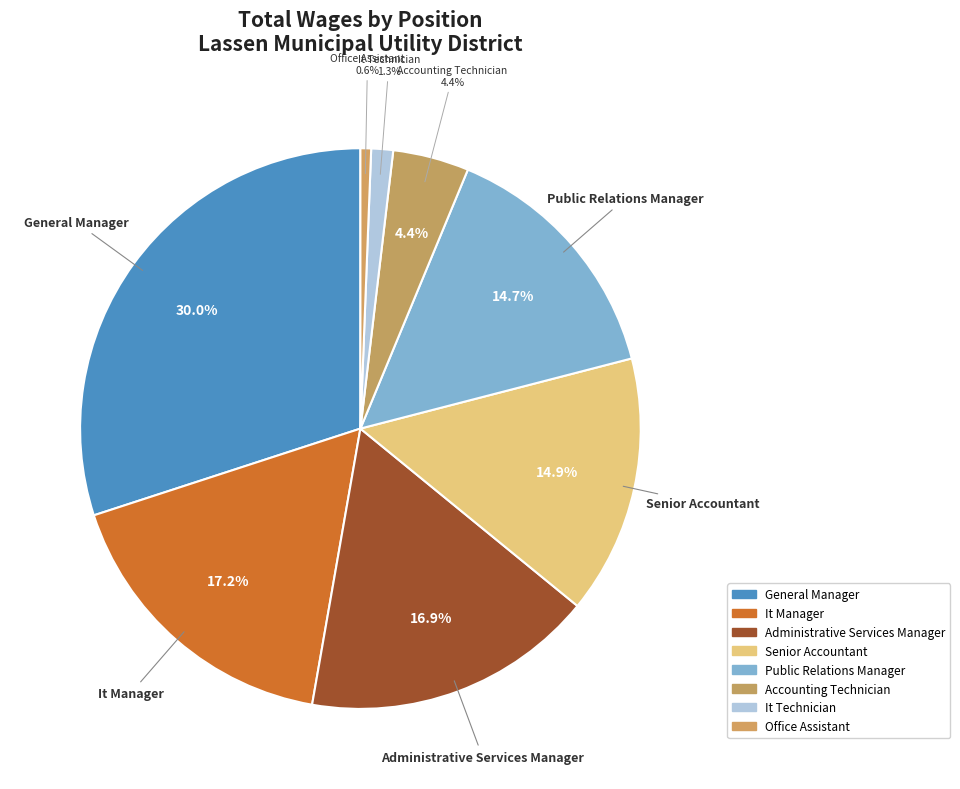

What is the largest slice in the pie chart?

General Manager